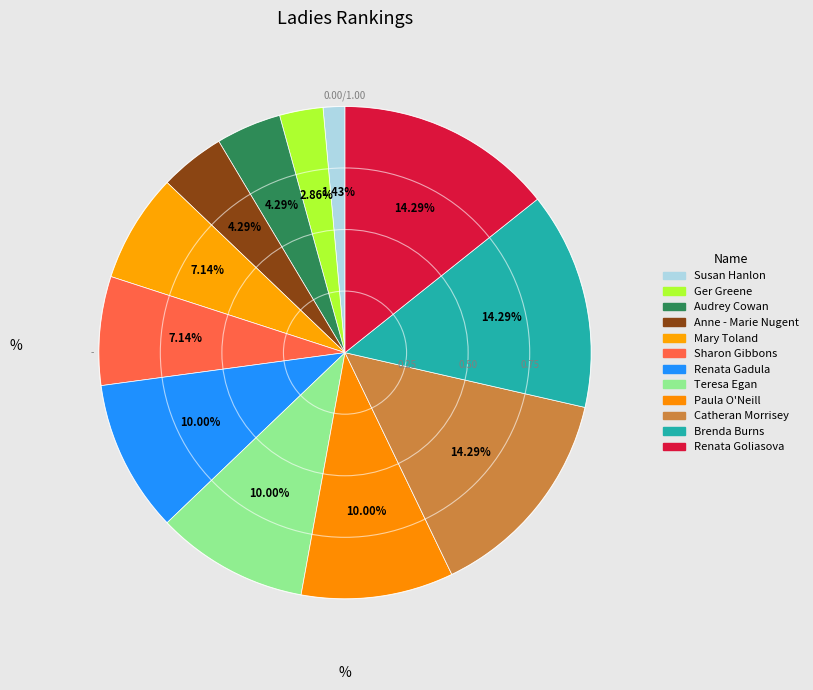

Count the number of slices in the pie.

12